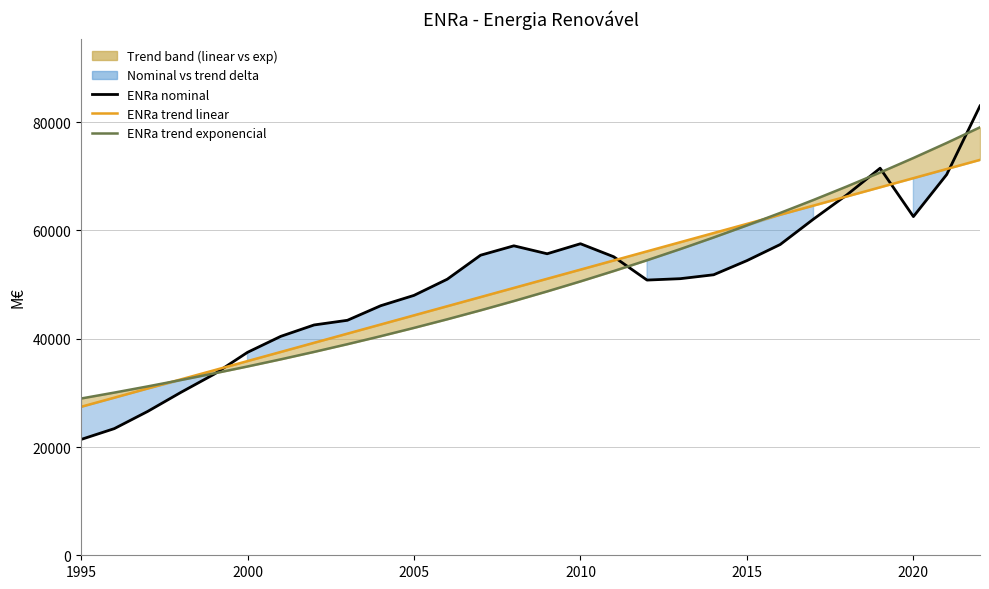

At how many categories does at least one series exceed 77352?

1